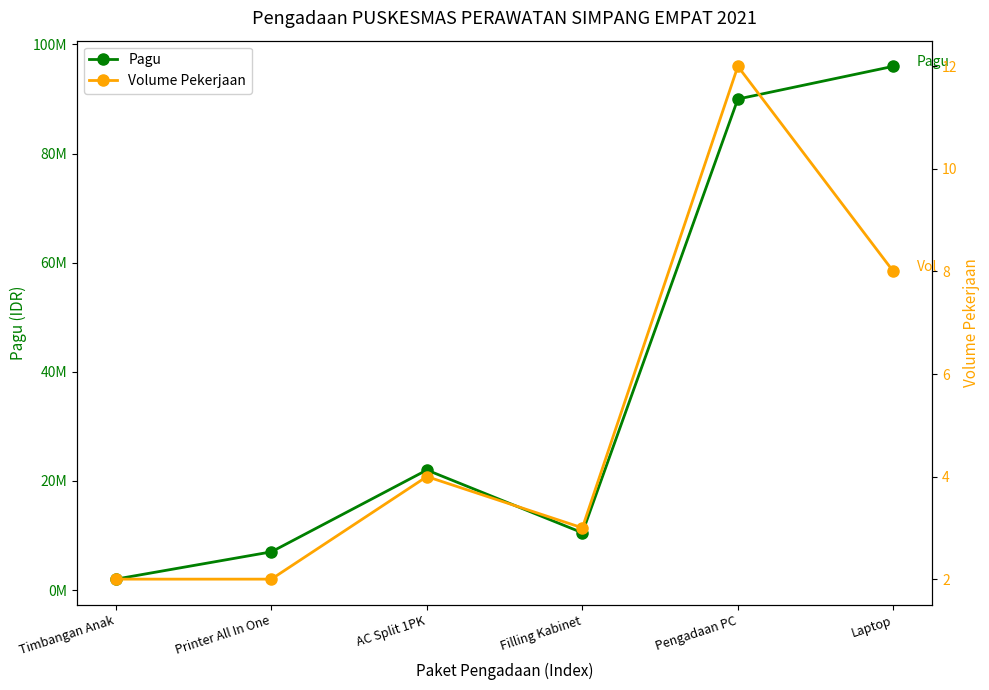

True or false: Pagu and Volume Pekerjaan intersect in this chart.

False